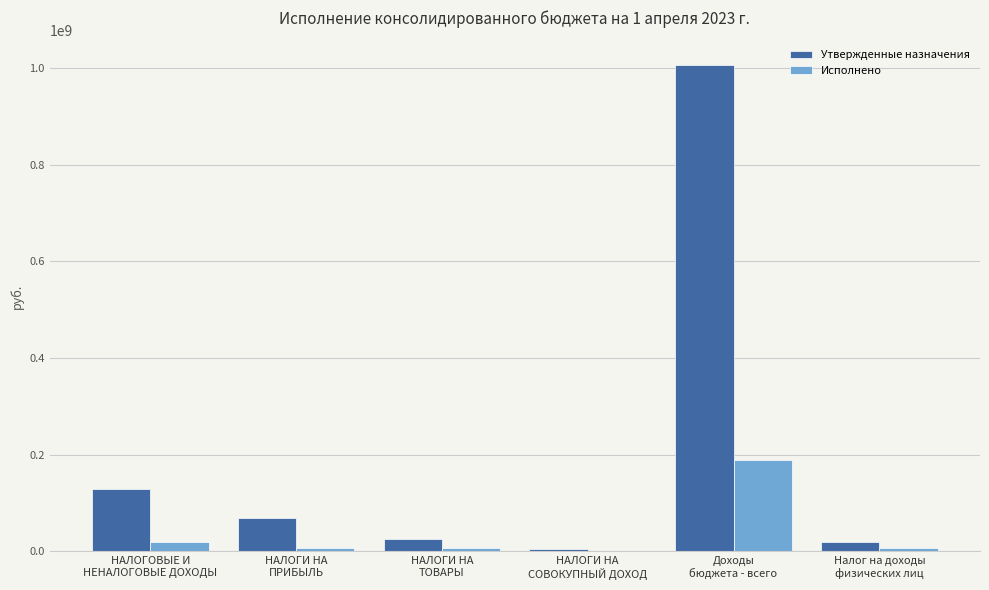

Which series has the largest total across all categories?

Утвержденные назначения